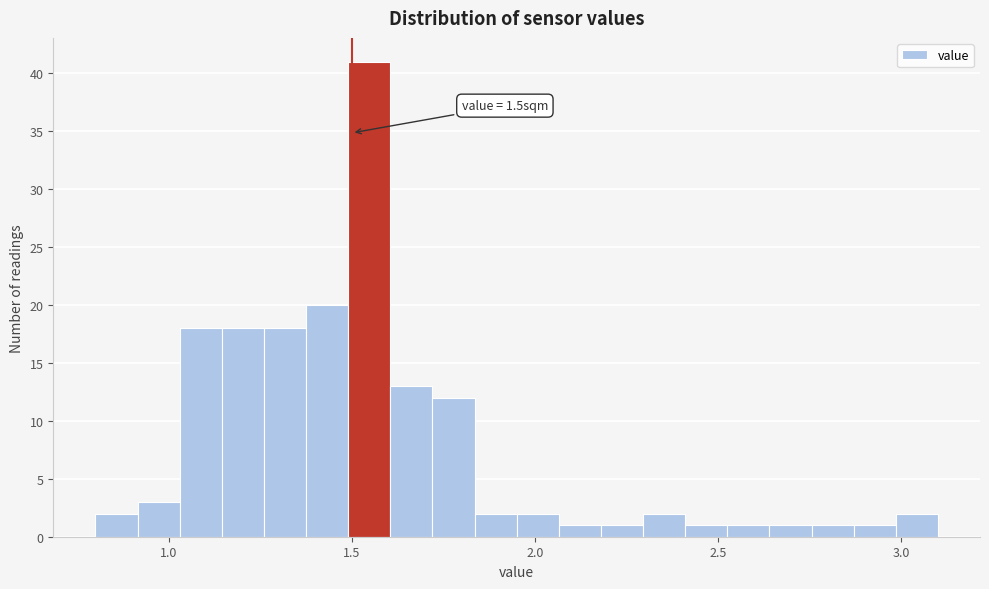

Around what value on the x-axis is the tallest bar? Give the approximate position of its centre, as read against the axis.

1.55